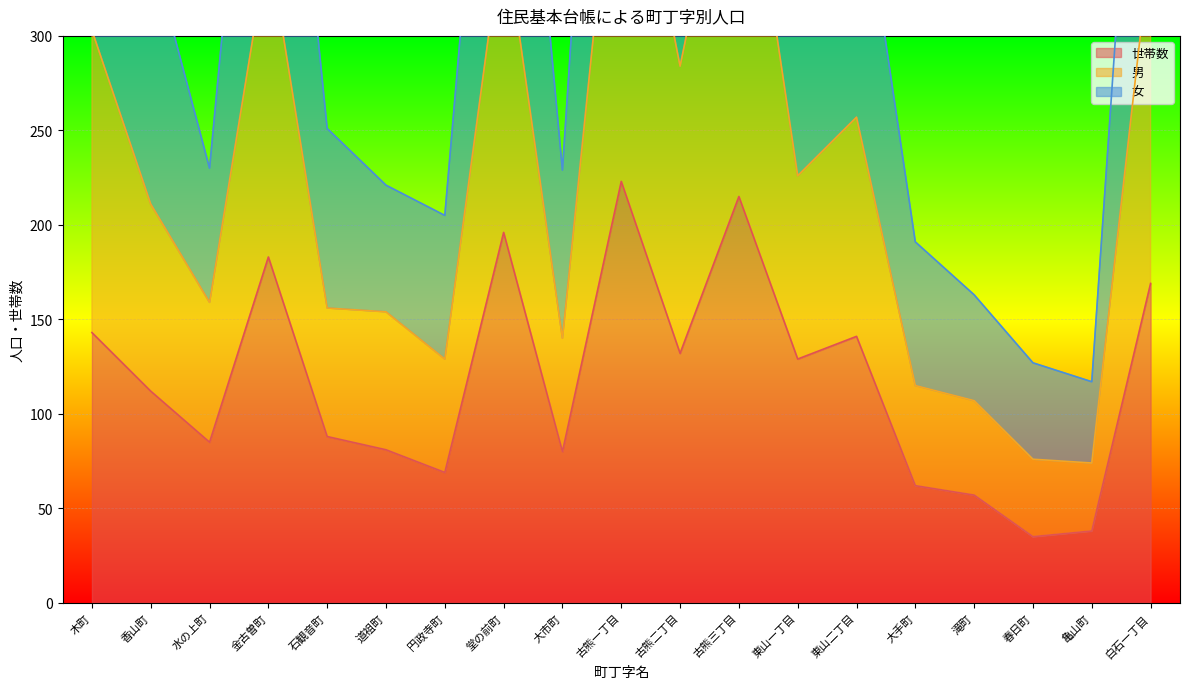

Rank the categories by 世帯数 value from highest to lowest.

古熊一丁目, 古熊三丁目, 堂の前町, 金古曽町, 白石一丁目, 木町, 東山二丁目, 古熊二丁目, 東山一丁目, 香山町, 石観音町, 水の上町, 道祖町, 大市町, 円政寺町, 大手町, 滝町, 亀山町, 春日町